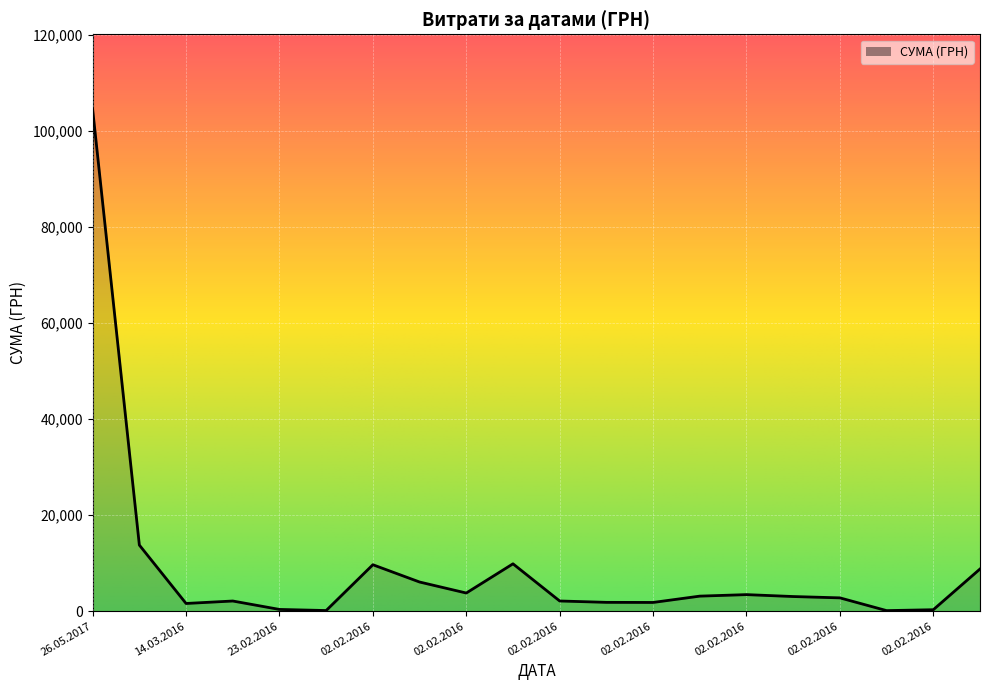

What is the difference between the maximum and minimum values?

104280.3